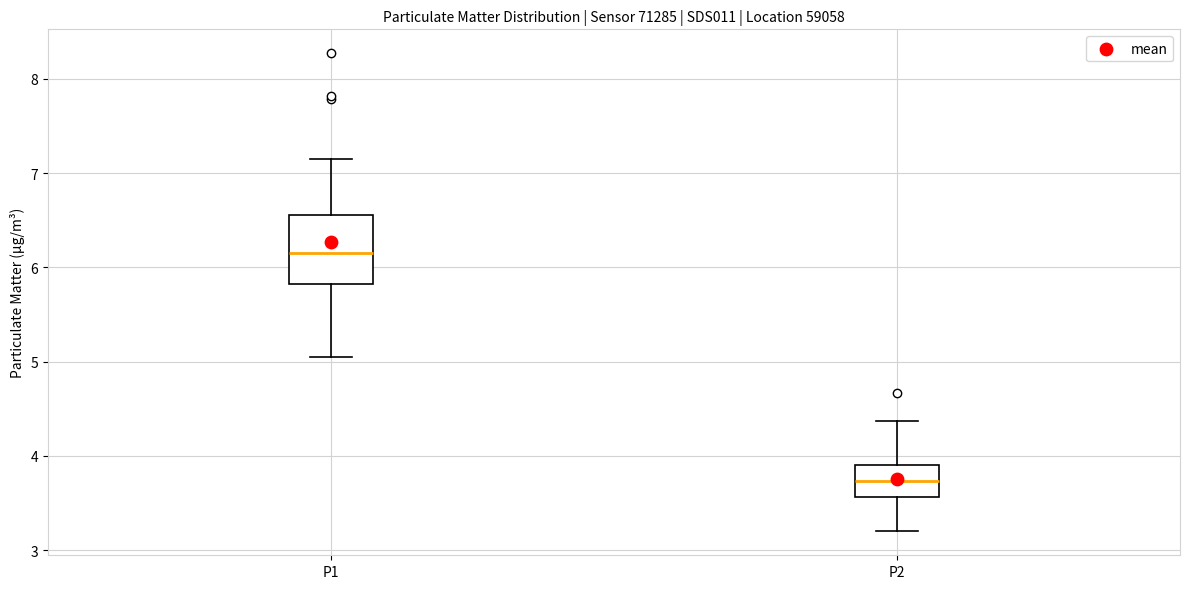

Reading left to right, transcribe this box plot: for each box, give where its median line is, the range the box spans, and where its two whiskers end, as read against the y-axis. The values are not printed on the chart, so give them approximately, as read against the axis.

P1: median 6.2, box 5.8 to 6.6, whiskers 5.1 to 7.2
P2: median 3.7, box 3.6 to 3.9, whiskers 3.2 to 4.4